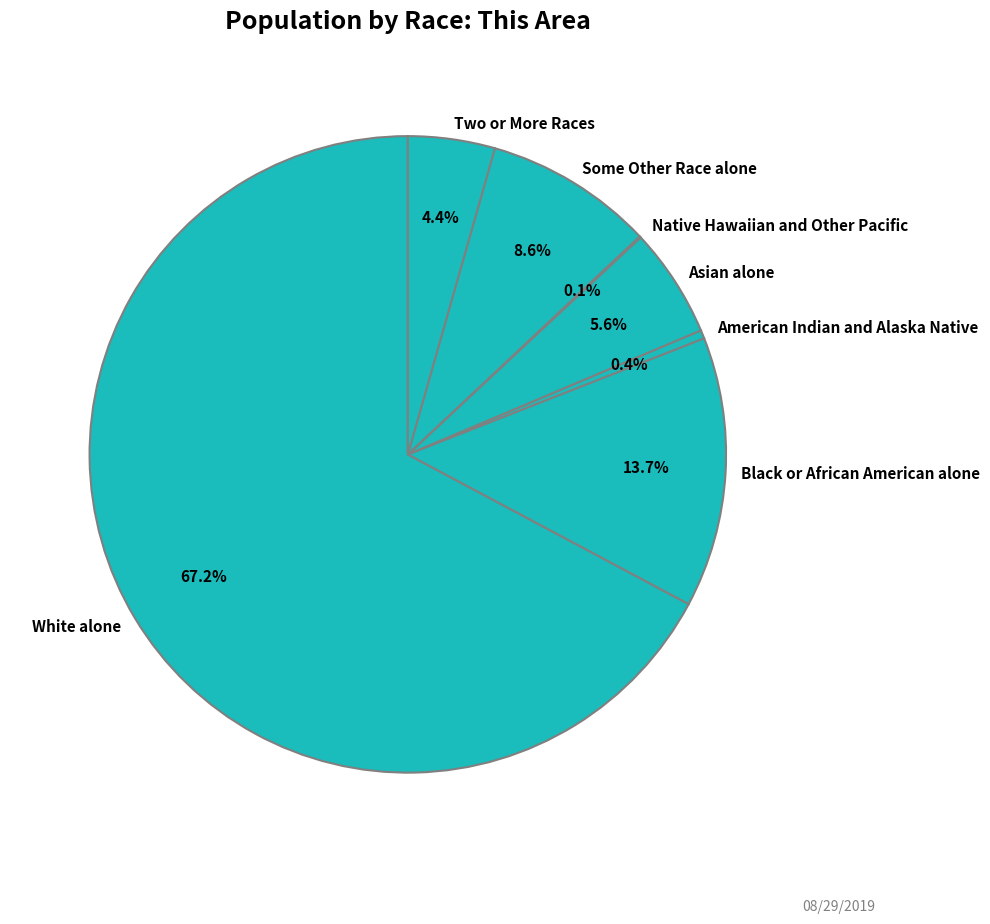

Which category has the biggest portion of the pie?

White alone